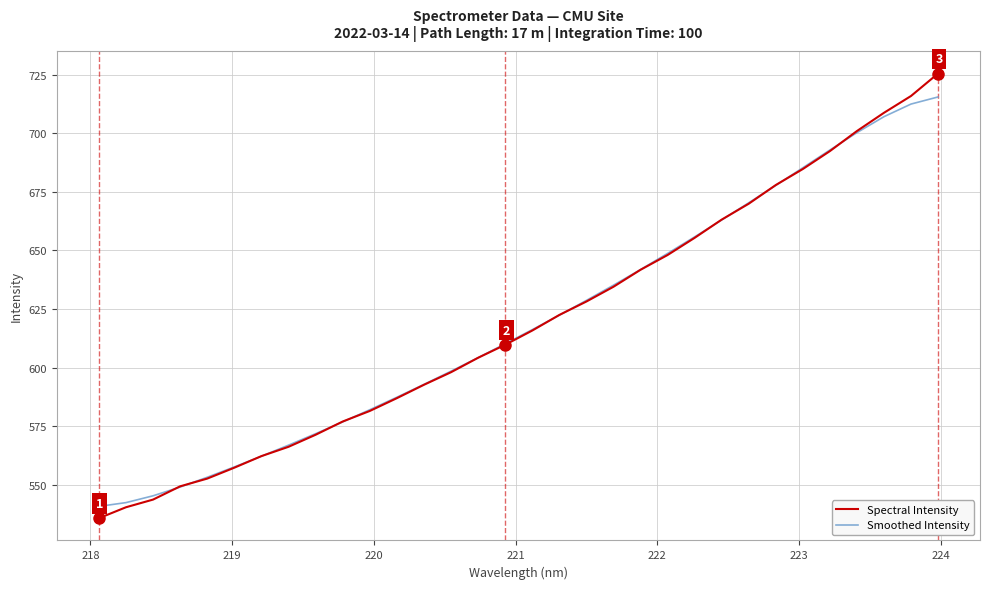

What is the highest value of the Spectral Intensity series?

725.4